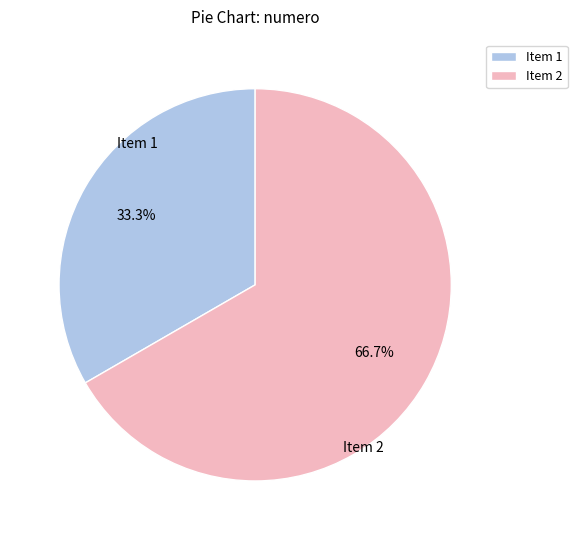

Approximately how many times larger is the value at Item 1 compared to Item 2?

0.5